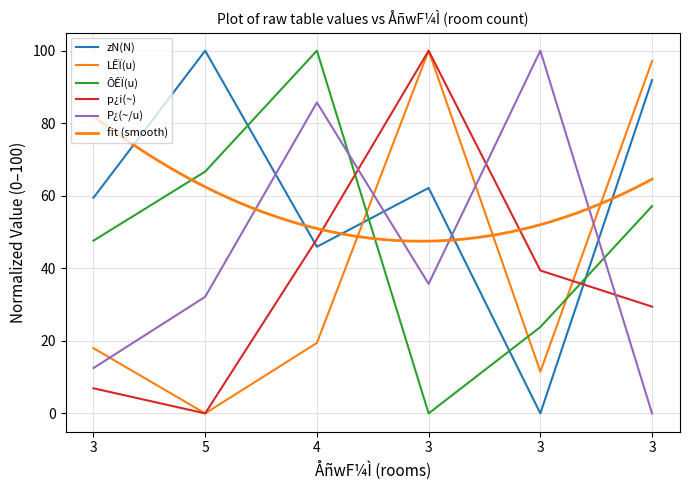

True or false: p¿i(~) has a value of 23.0 at 3.

False